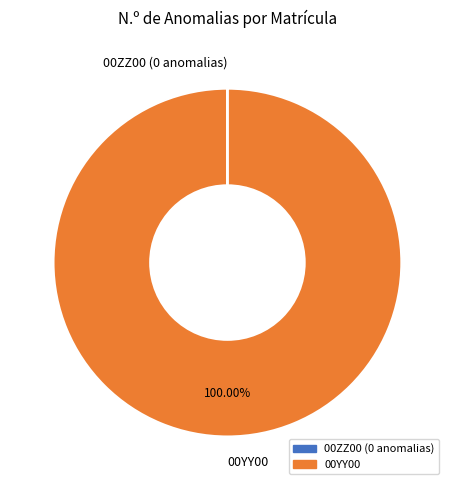

What is the majority slice?

00YY00